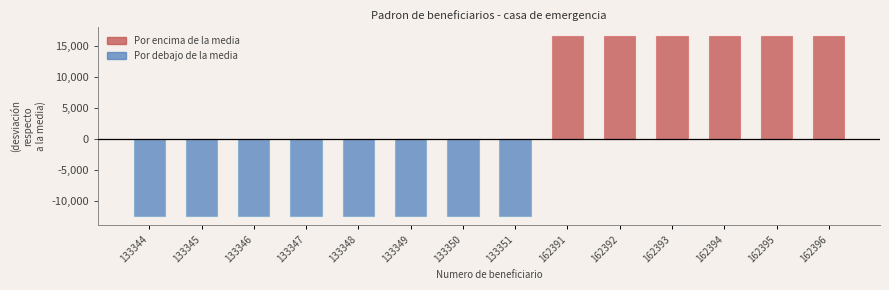

What is the smallest value displayed?

-12451.8